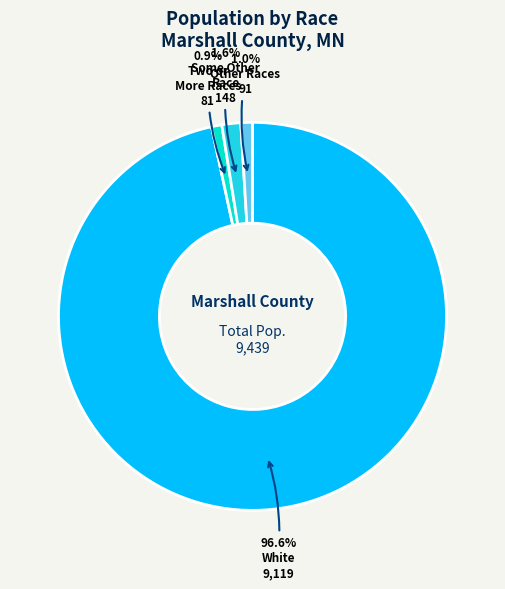

Is there a majority slice in this chart?

Yes